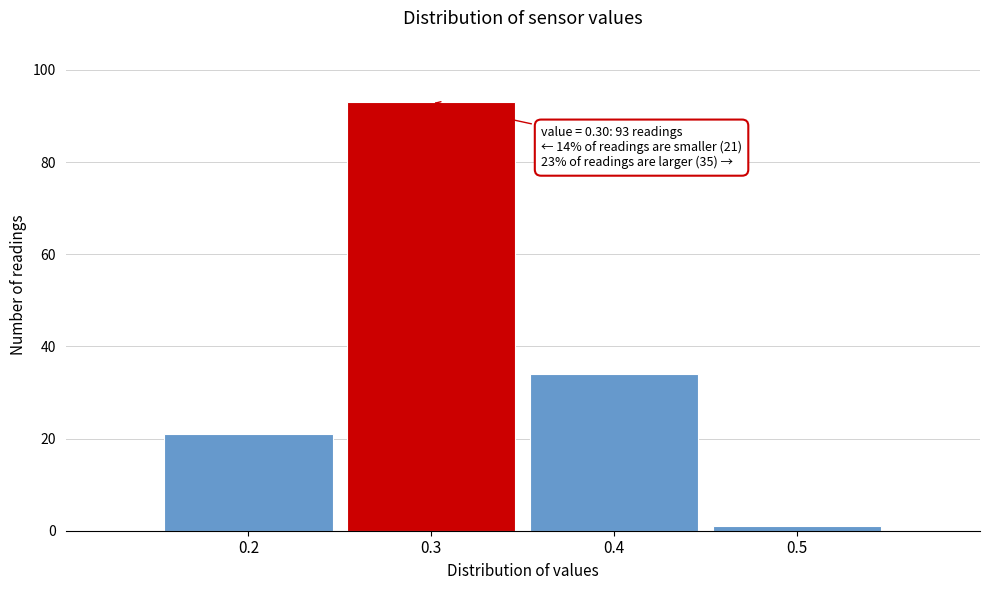

Which range on the x-axis has the tallest bar?

0.25 to 0.35